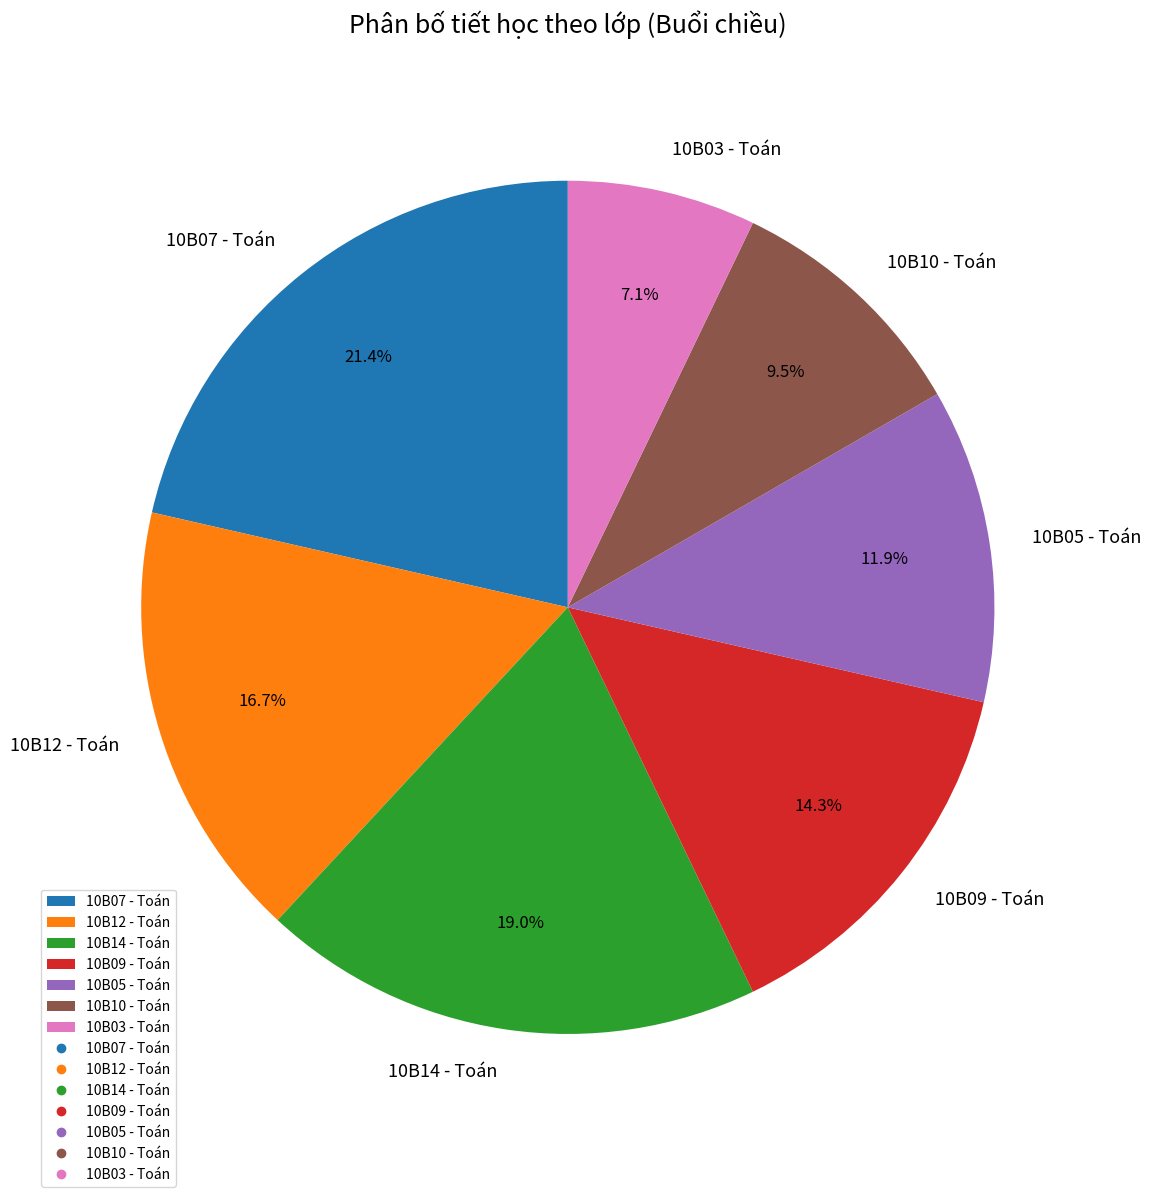

Rank the categories by value from lowest to highest.

10B03 - Toán, 10B10 - Toán, 10B05 - Toán, 10B09 - Toán, 10B12 - Toán, 10B14 - Toán, 10B07 - Toán